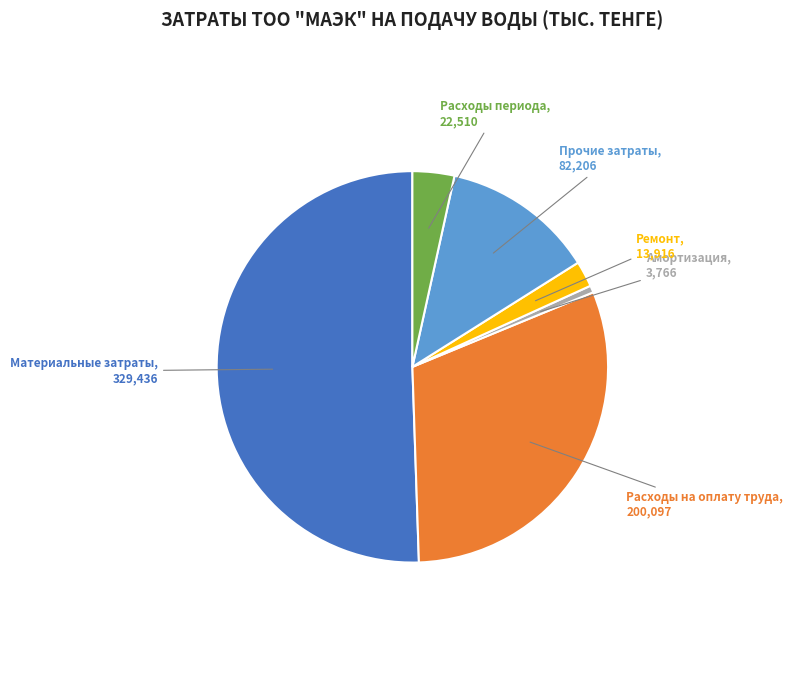

Is there a majority slice in this chart?

Yes